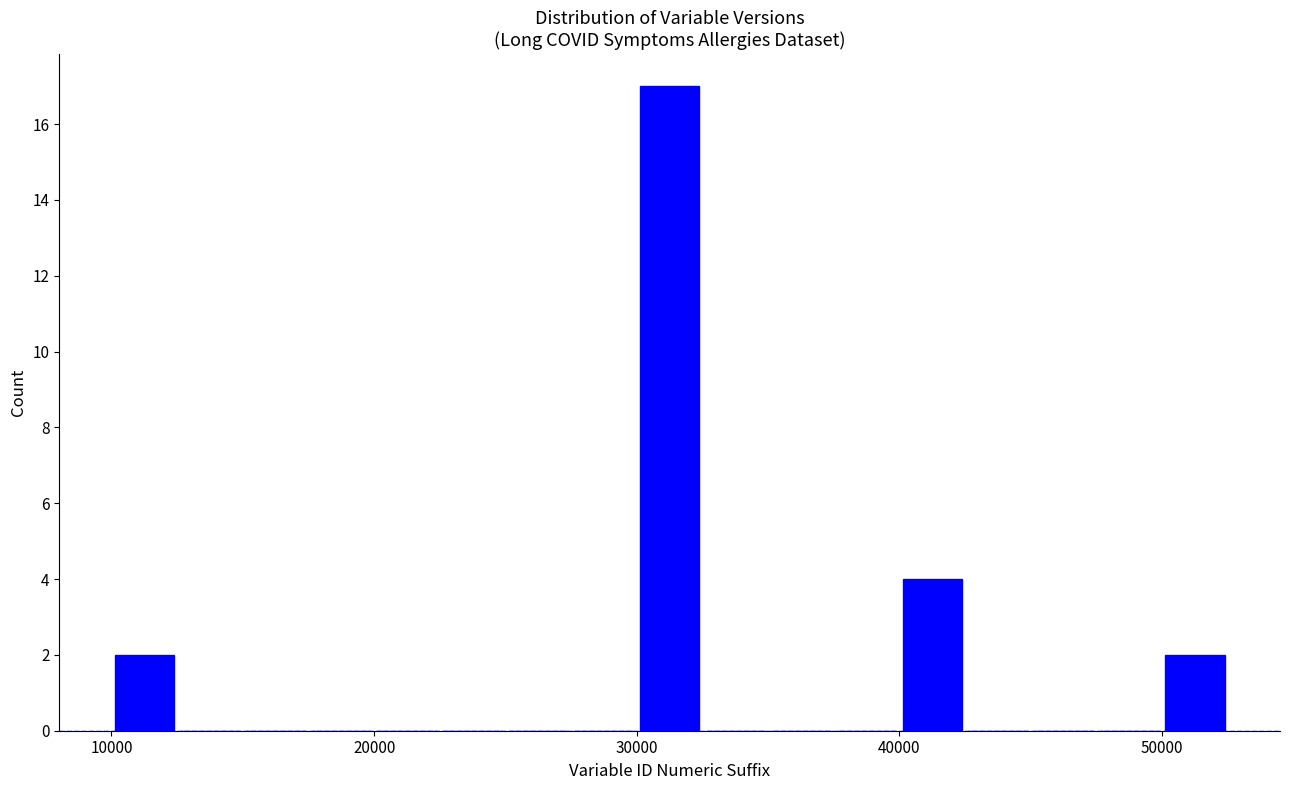

Read against the x-axis, roughly where is the centre of the tallest bar?

31000